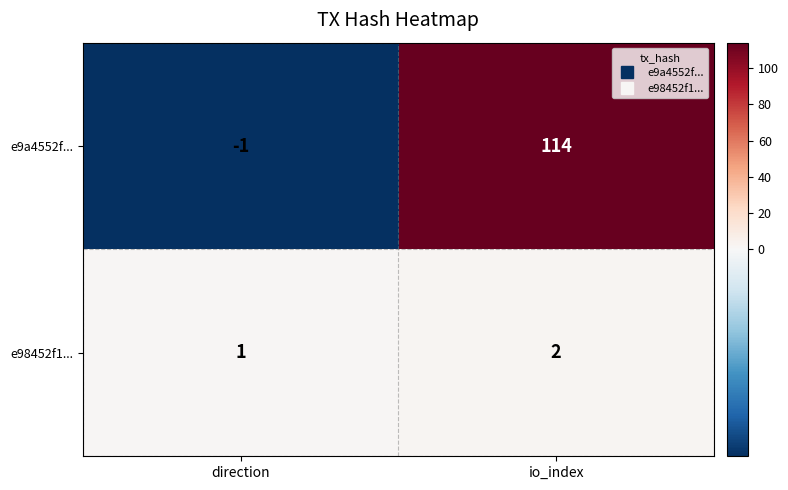

Which label corresponds to the smallest value in the chart?

direction